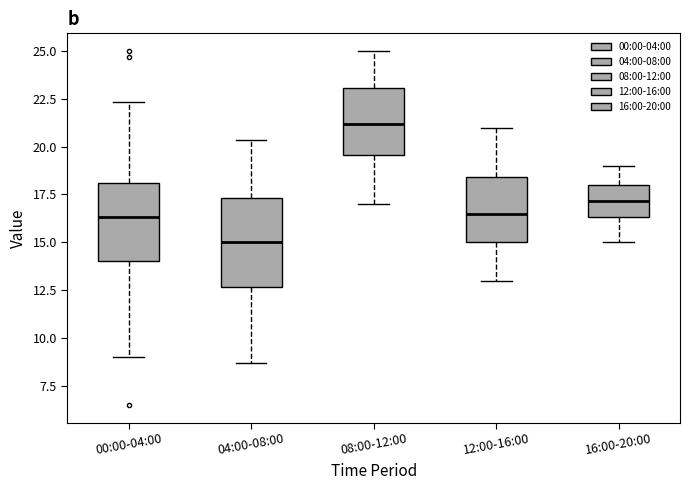

Reading left to right, read every box against the y-axis: the position of its median line, the range the box covers, and the ends of its whiskers. The values are not printed on the chart, so give them approximately, as read against the axis.

00:00-04:00: median 16.5, box 14.0 to 18.0, whiskers 9.0 to 22.5
04:00-08:00: median 15.0, box 12.5 to 17.5, whiskers 8.5 to 20.5
08:00-12:00: median 21.0, box 19.5 to 23.0, whiskers 17.0 to 25.0
12:00-16:00: median 16.5, box 15.0 to 18.5, whiskers 13.0 to 21.0
16:00-20:00: median 17.0, box 16.5 to 18.0, whiskers 15.0 to 19.0